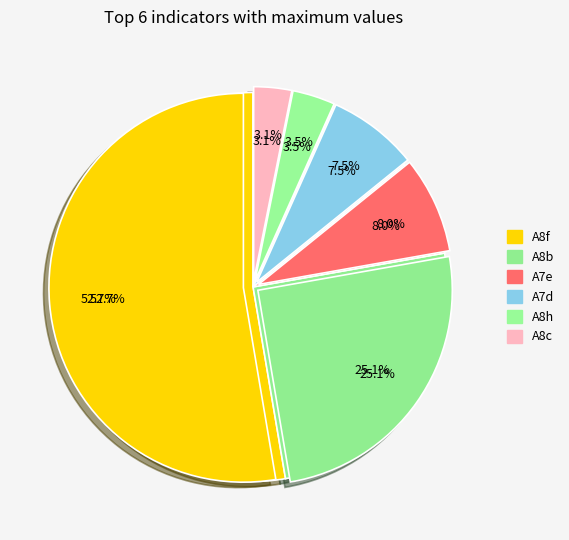

Count the number of slices in the pie.

6